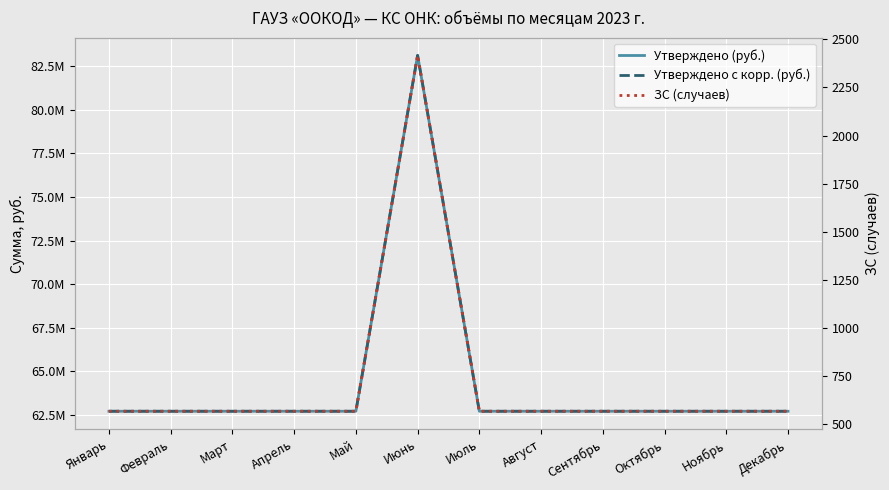

Which has a higher value, Январь or Июль?

Январь